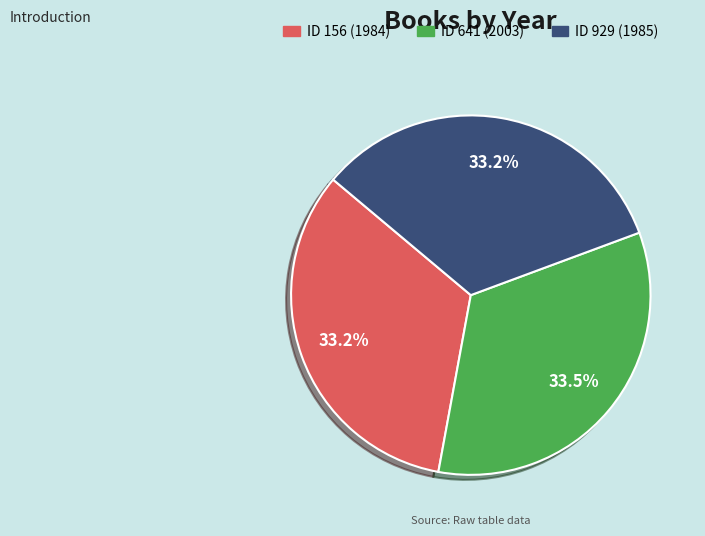

Is there a majority slice in this chart?

No